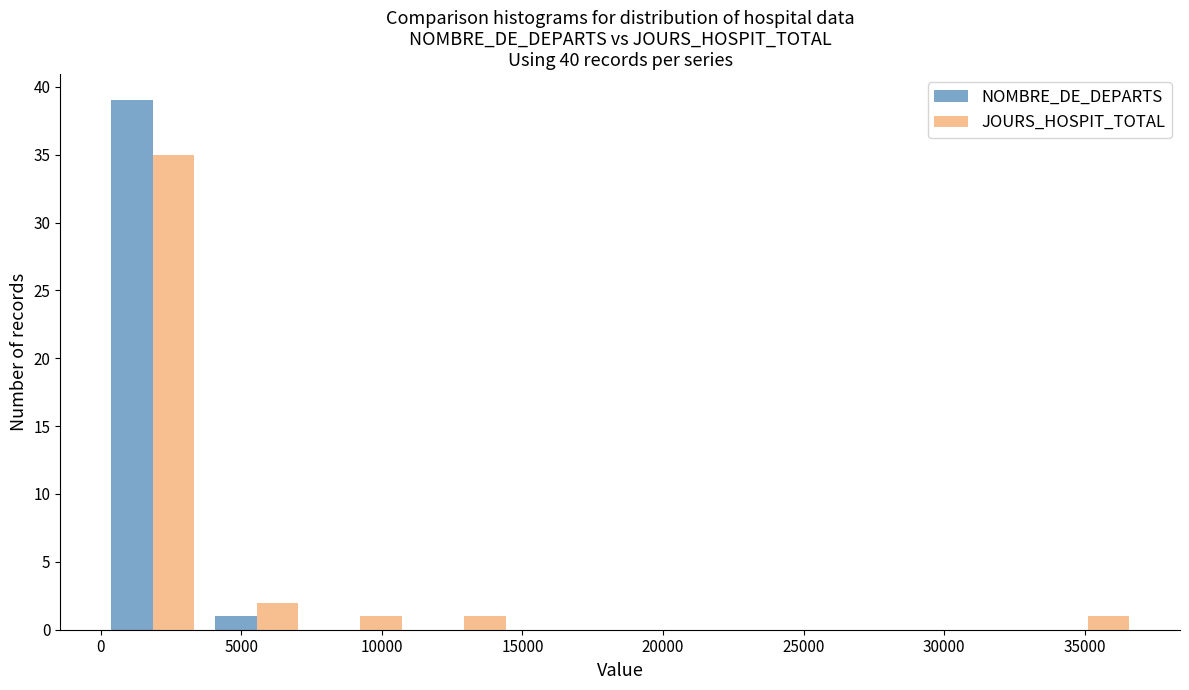

Reading left to right, list every range on the x-axis with the height of the bar of each series over it. Neither the bar edges nor the heights are printed on the chart, so give them approximately, as read against the axes.

0 to 3500: NOMBRE_DE_DEPARTS=39	JOURS_HOSPIT_TOTAL=35
3500 to 7500: NOMBRE_DE_DEPARTS=1	JOURS_HOSPIT_TOTAL=2
7500 to 11000: NOMBRE_DE_DEPARTS=0	JOURS_HOSPIT_TOTAL=1
11000 to 15000: NOMBRE_DE_DEPARTS=0	JOURS_HOSPIT_TOTAL=1
15000 to 18500: NOMBRE_DE_DEPARTS=0	JOURS_HOSPIT_TOTAL=0
18500 to 22000: NOMBRE_DE_DEPARTS=0	JOURS_HOSPIT_TOTAL=0
22000 to 26000: NOMBRE_DE_DEPARTS=0	JOURS_HOSPIT_TOTAL=0
26000 to 29500: NOMBRE_DE_DEPARTS=0	JOURS_HOSPIT_TOTAL=0
29500 to 33500: NOMBRE_DE_DEPARTS=0	JOURS_HOSPIT_TOTAL=0
33500 to 37000: NOMBRE_DE_DEPARTS=0	JOURS_HOSPIT_TOTAL=1